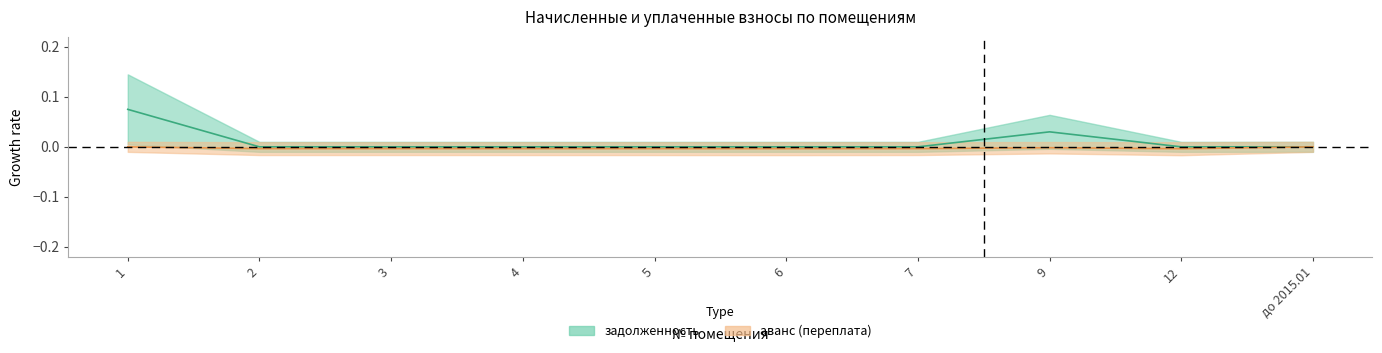

What are all the series names shown in the legend?

задолженность, аванс (переплата)